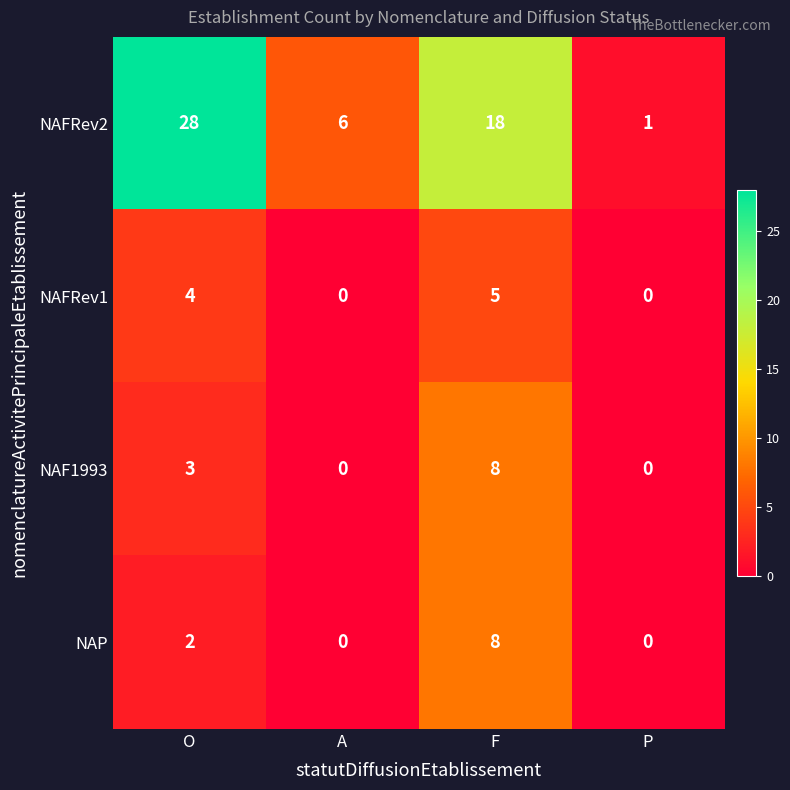

Reading left to right, extract all data points from this chart.

NAFRev2: 28	6	18	1
NAFRev1: 4	0	5	0
NAF1993: 3	0	8	0
NAP: 2	0	8	0